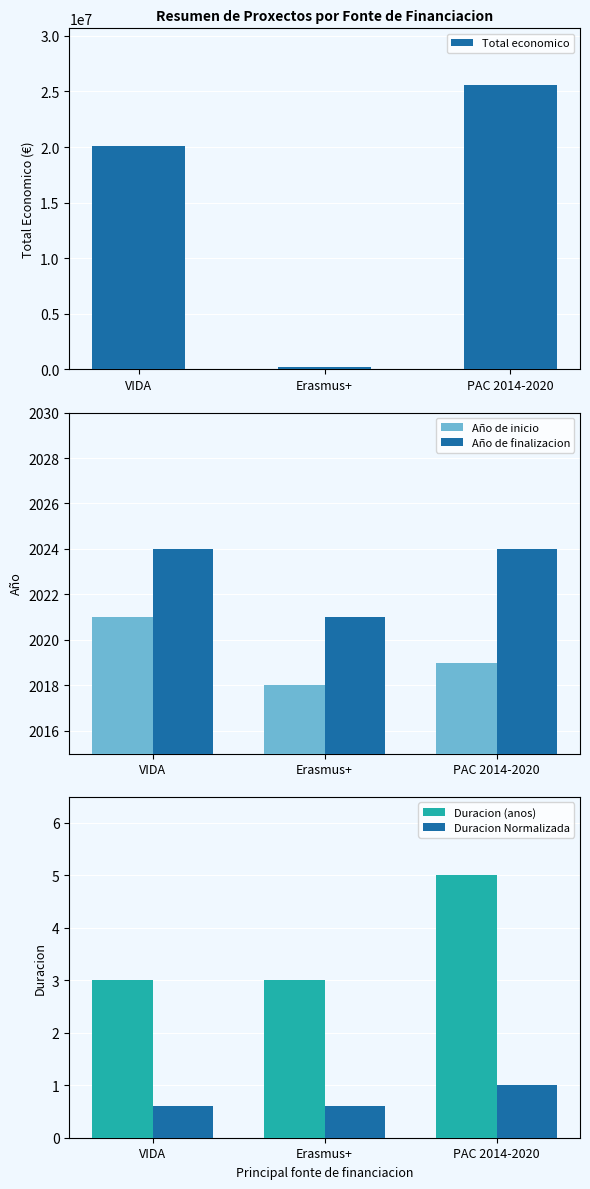

What is the average value of the Duracion (anos) series?

3.7